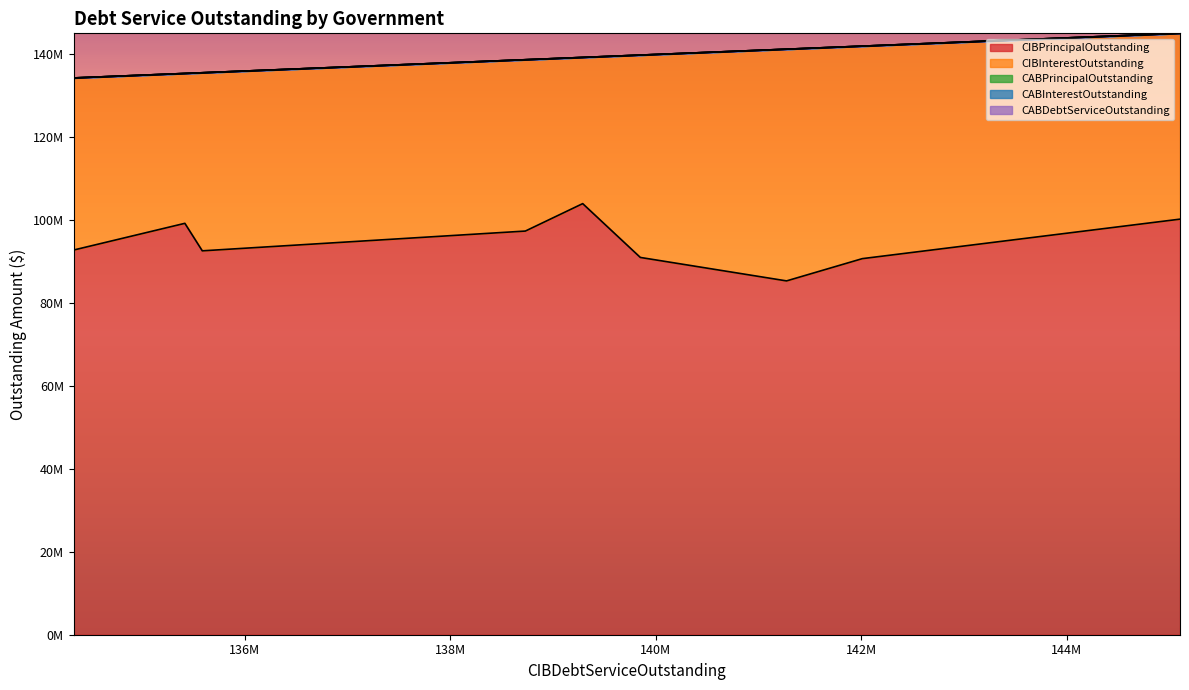

What is the difference between the maximum and minimum values in the CIBPrincipalOutstanding series?

18645000.0